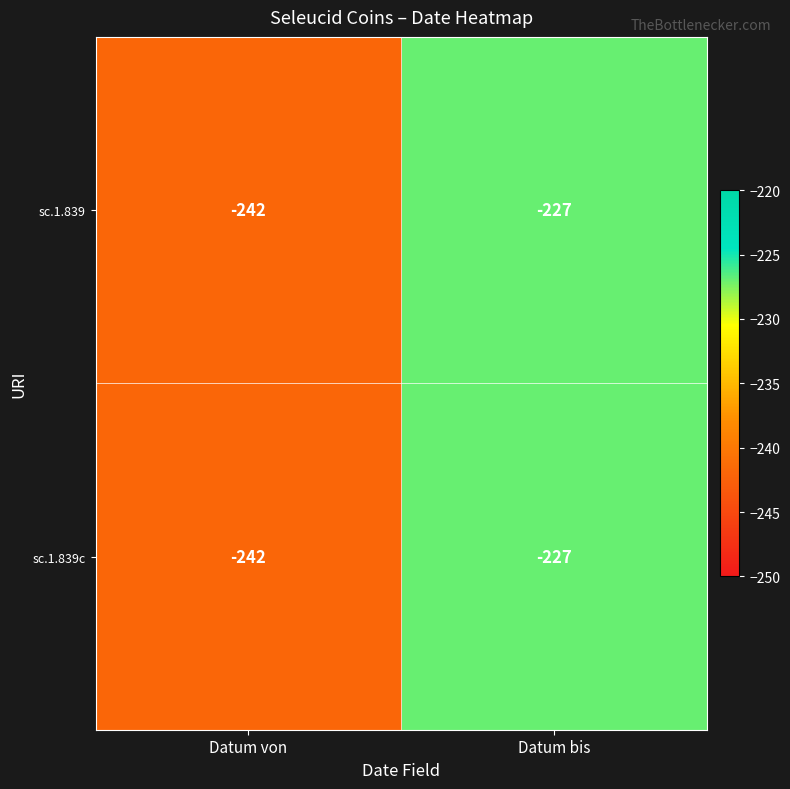

What is the difference between the sc.1.839c values at Datum von and Datum bis?

15